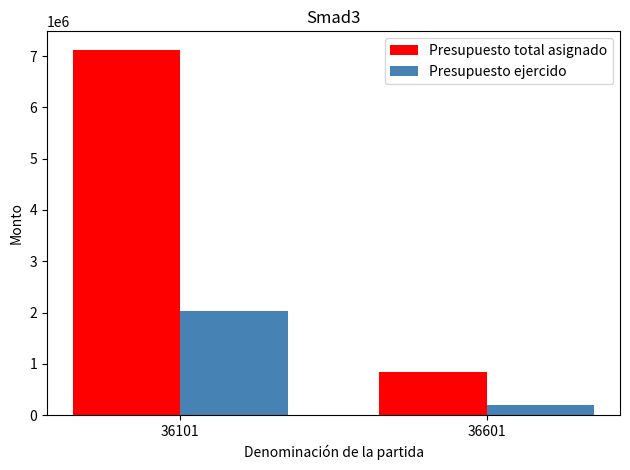

Reading left to right, extract all data points from this chart.

Presupuesto total asignado: 7125000	840000
Presupuesto ejercido: 2037941	196489